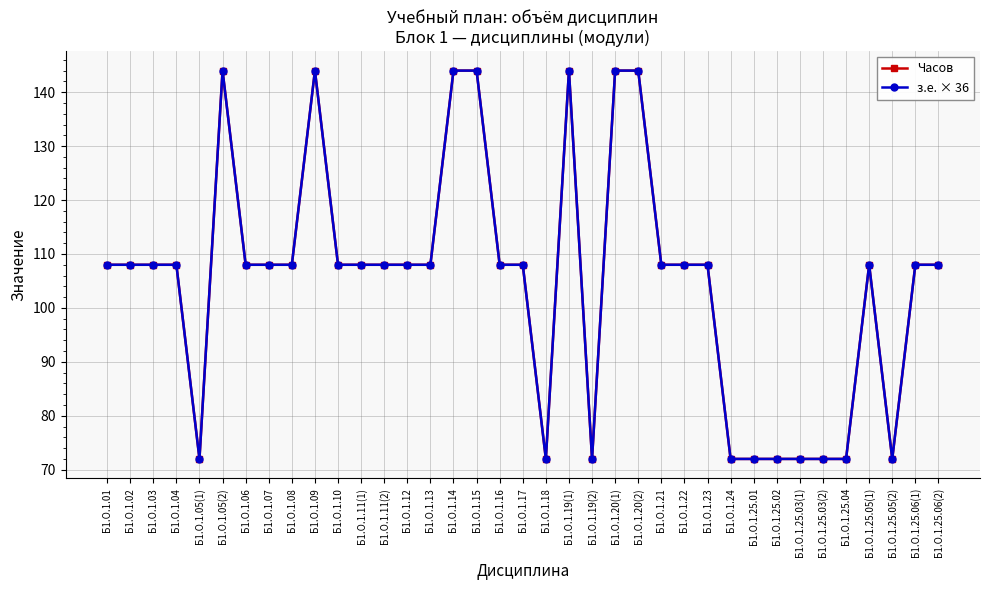

How many lines are shown in the chart?

2